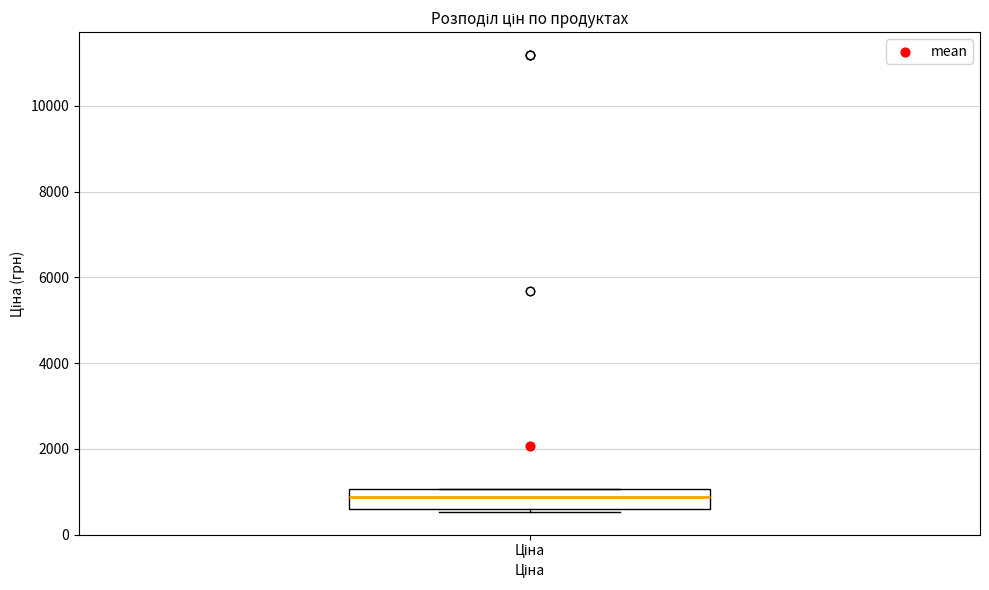

Read this box plot against the y-axis: the position of the median line, the range covered by the box, and the ends of both whiskers. The values are not printed on the chart, so give them approximately, as read against the axis.

median 800, box 600 to 1000, whiskers 600 (just below the box's lower edge) to 1000